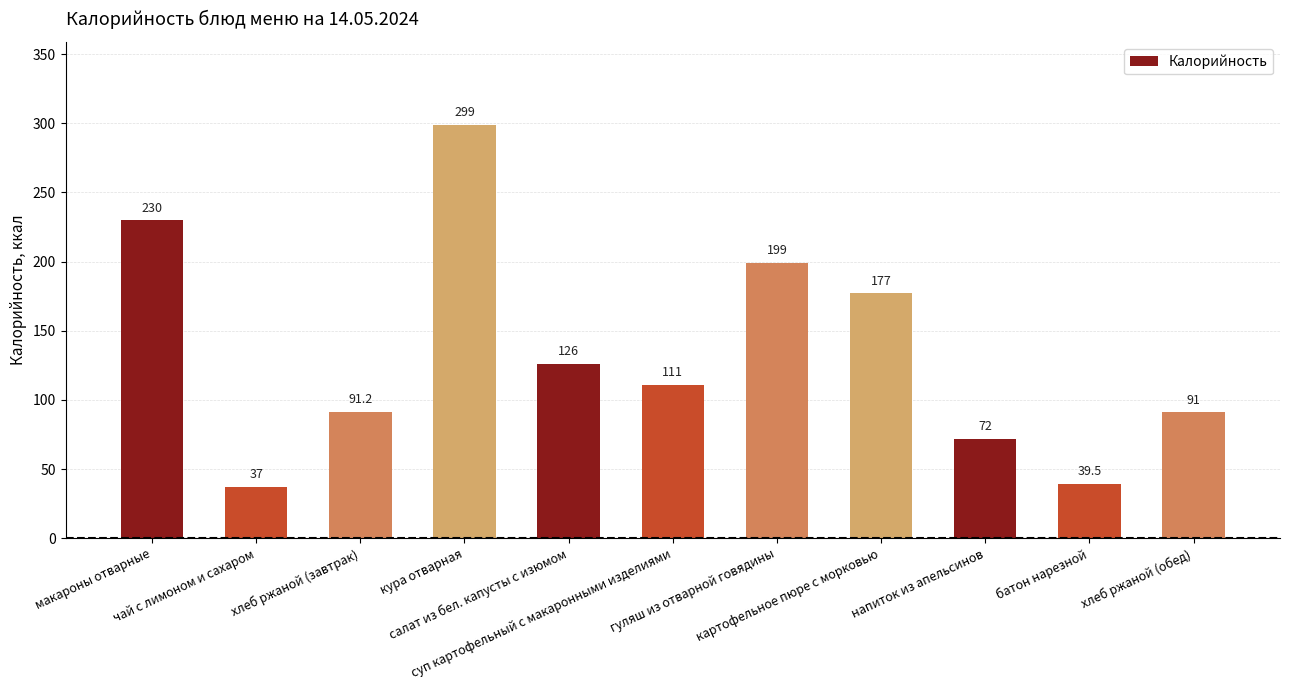

What position from the right is картофельное пюре с морковью?

4